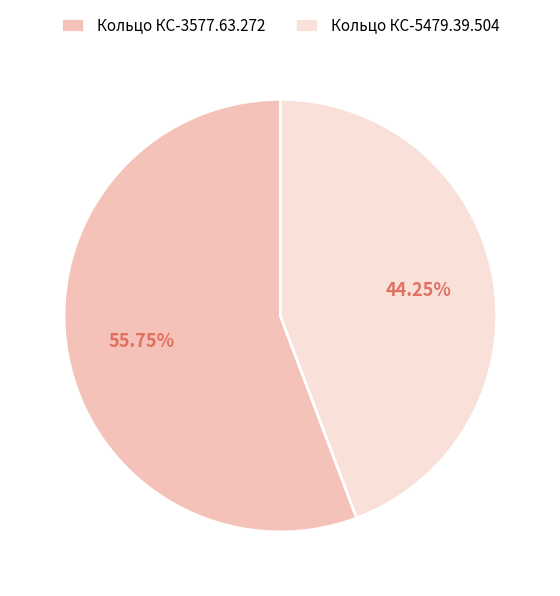

Rank the categories by value from highest to lowest.

Кольцо КС-3577.63.272, Кольцо КС-5479.39.504